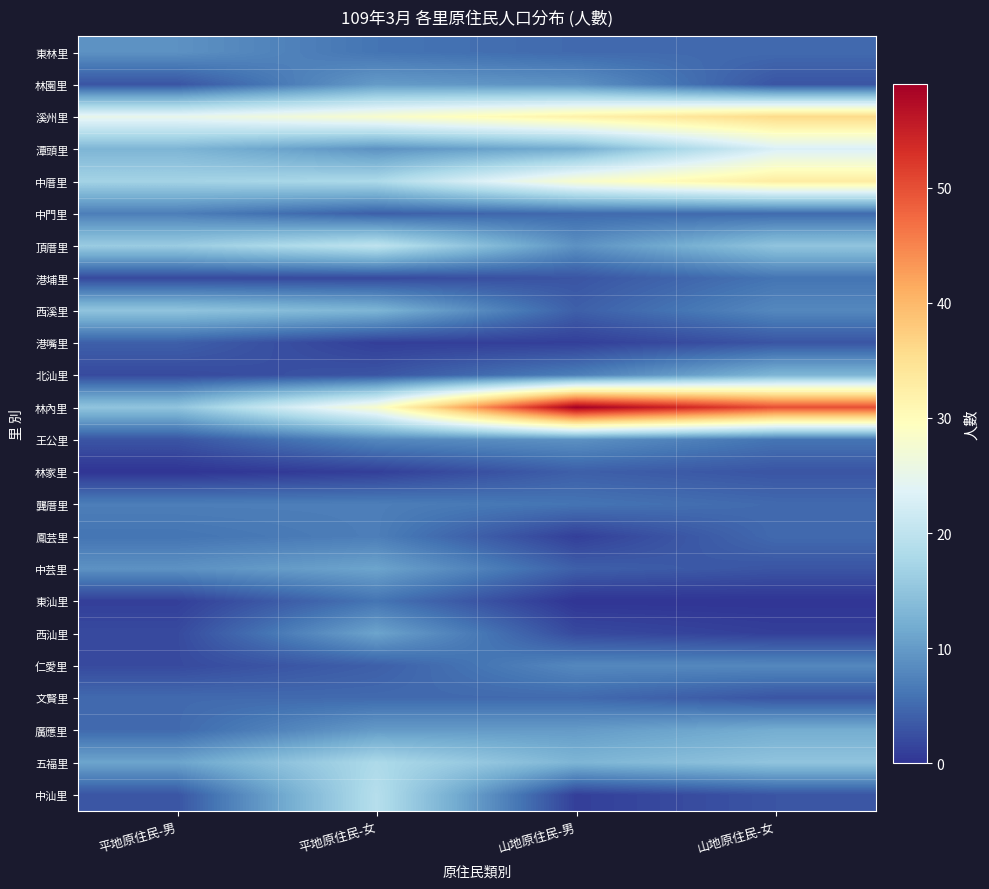

Which series has the largest total across all categories?

林內里